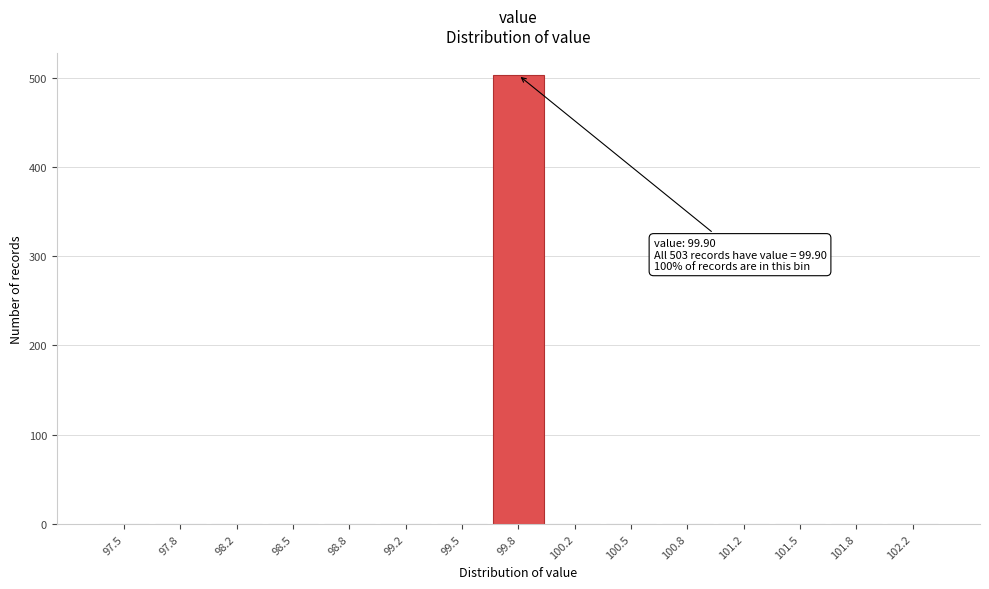

Reading left to right, list all the values displayed in this chart.

97.5=0	97.8=0	98.2=0	98.5=0	98.8=0	99.2=0	99.5=0	99.8=503	100.2=0	100.5=0	100.8=0	101.2=0	101.5=0	101.8=0	102.2=0